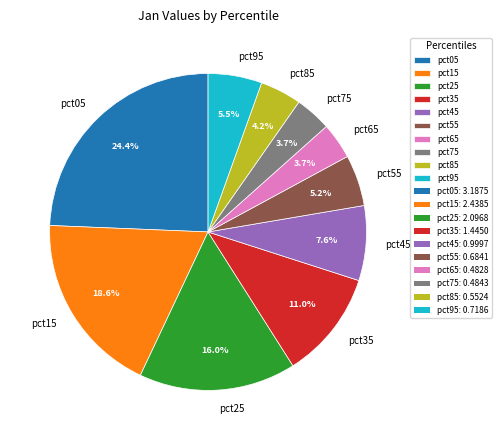

How much of the chart is everything except pct15?

81.4%